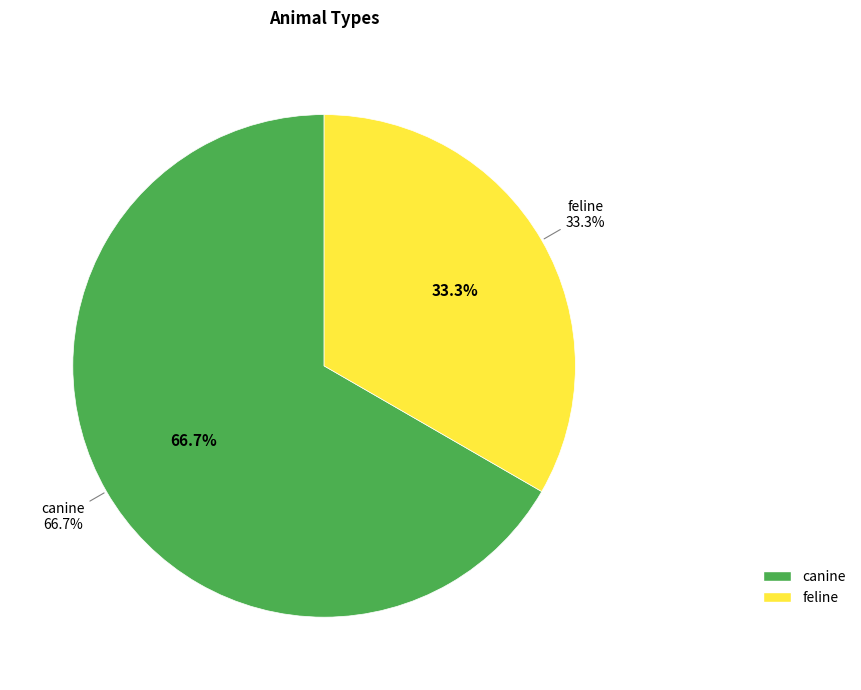

True or false: canine accounts for 72% of the total.

False